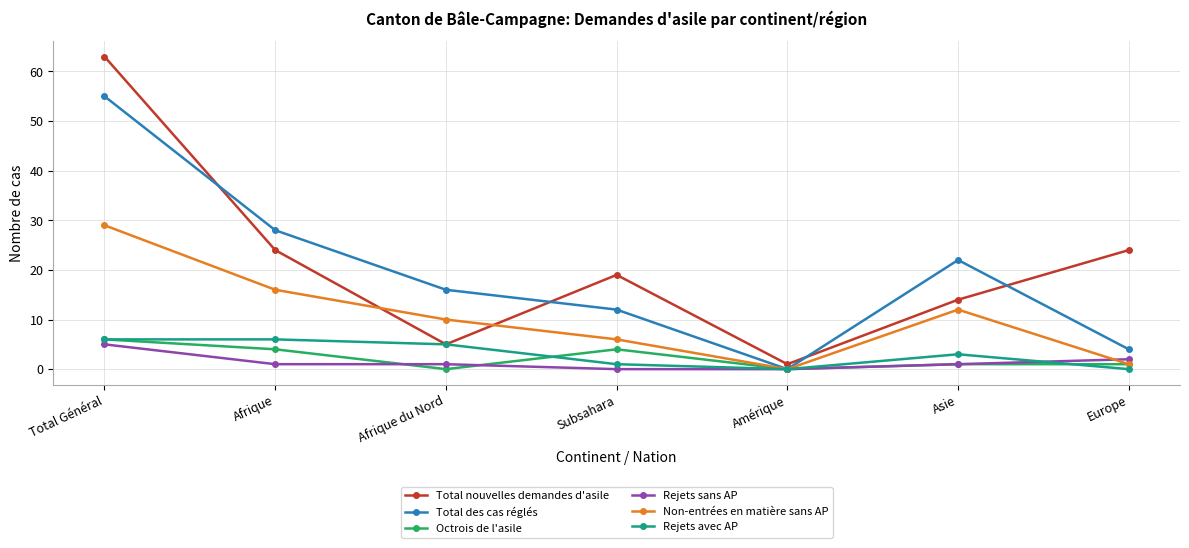

How many interior local valleys does the Rejets avec AP series have?

1